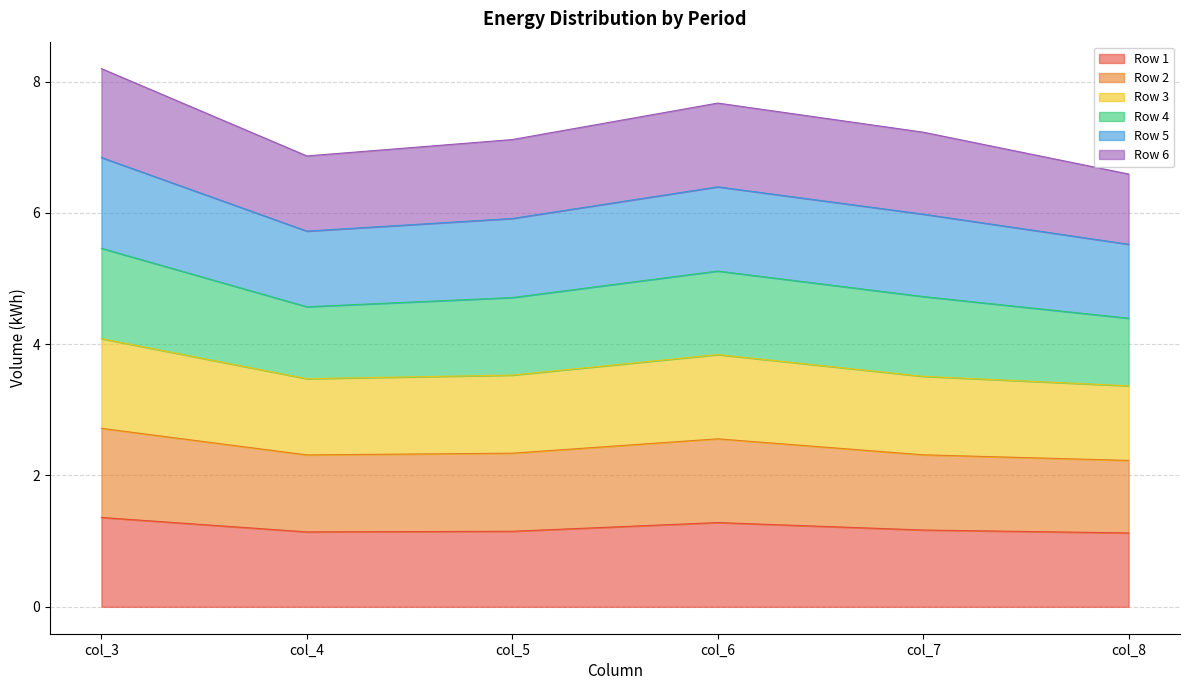

What is the maximum value for Row 1?

1.4